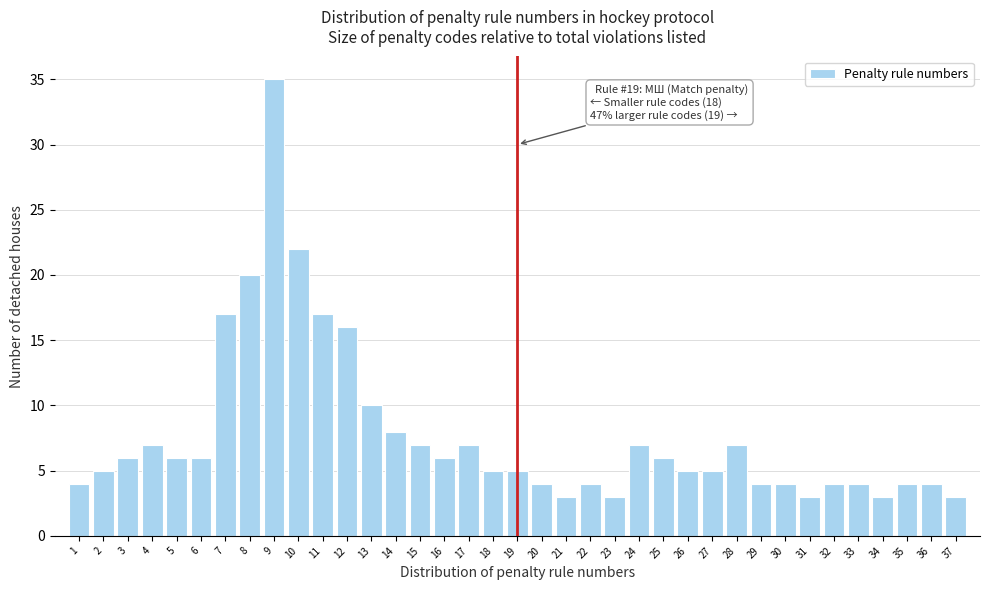

Is it true that the value at 27 is 9?

False